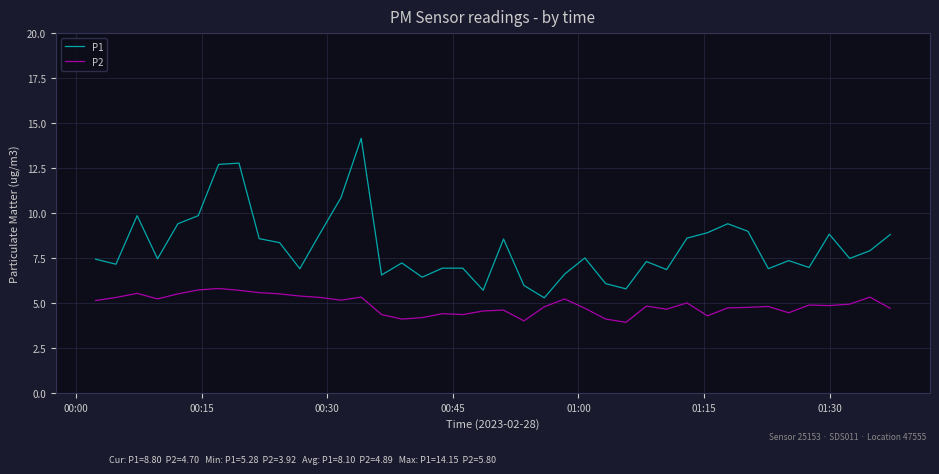

True or false: P1 and P2 cross at least once.

False